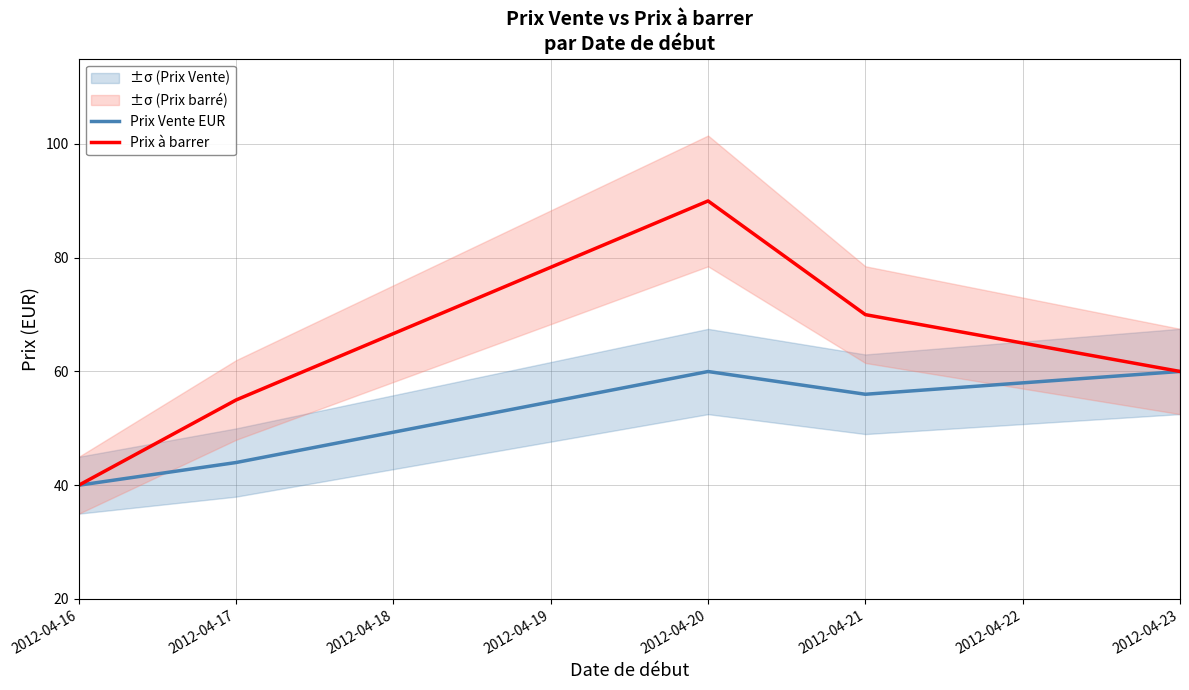

Rank the series by their average value, from lowest to highest.

Prix Vente EUR, Prix à barrer